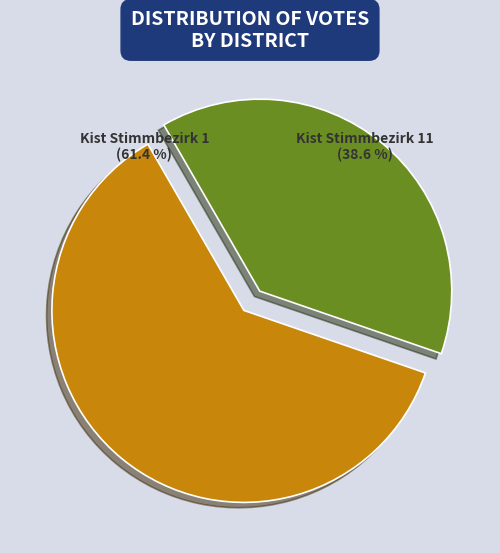

Which category has the biggest portion of the pie?

Kist Stimmbezirk 1